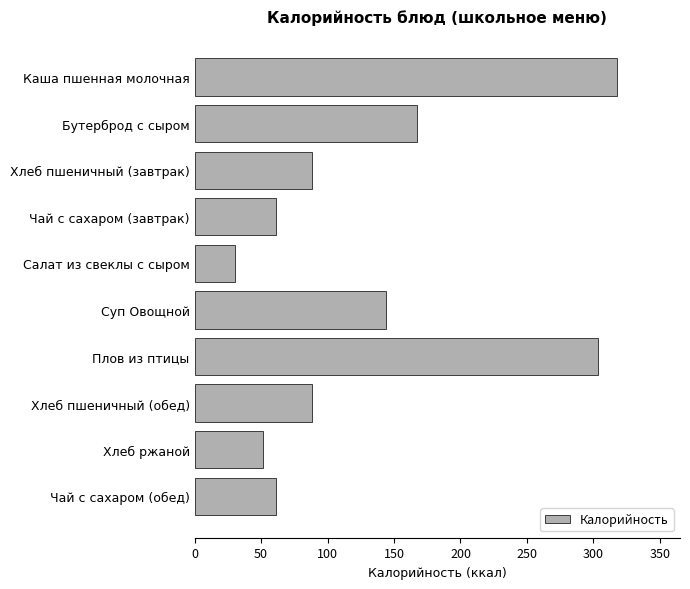

Are the bars horizontal?

Yes